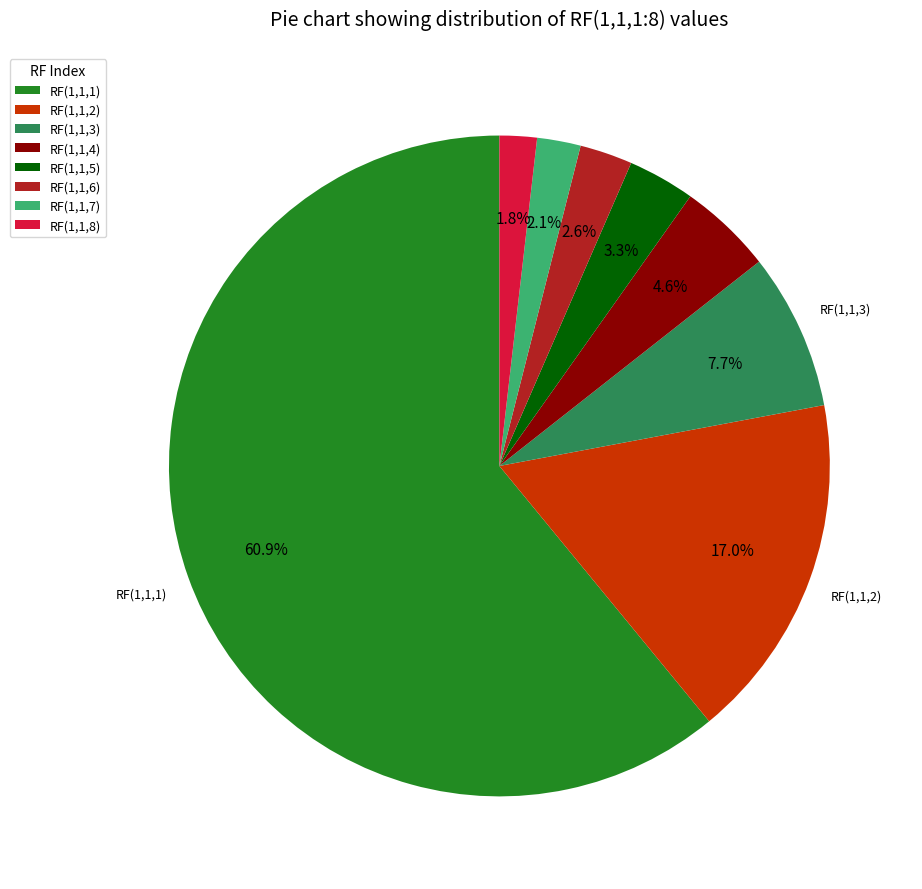

To the nearest percent, what percentage of the pie is RF(1,1,3)?

8%